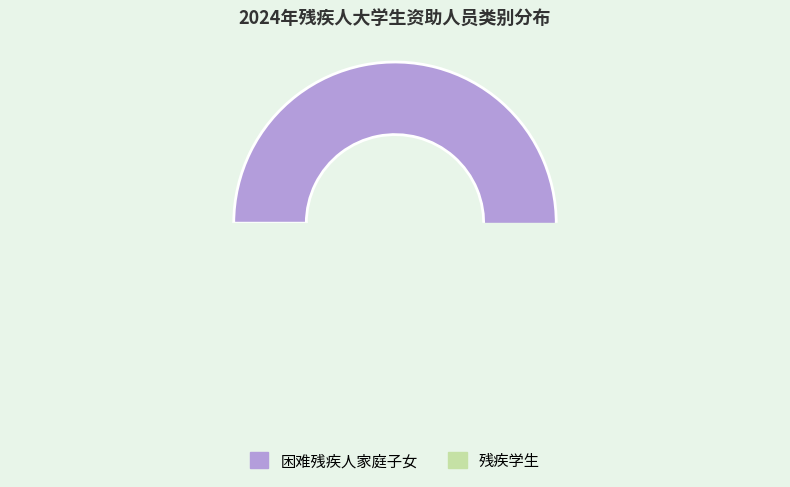

What is the smallest slice in the pie chart?

残疾学生